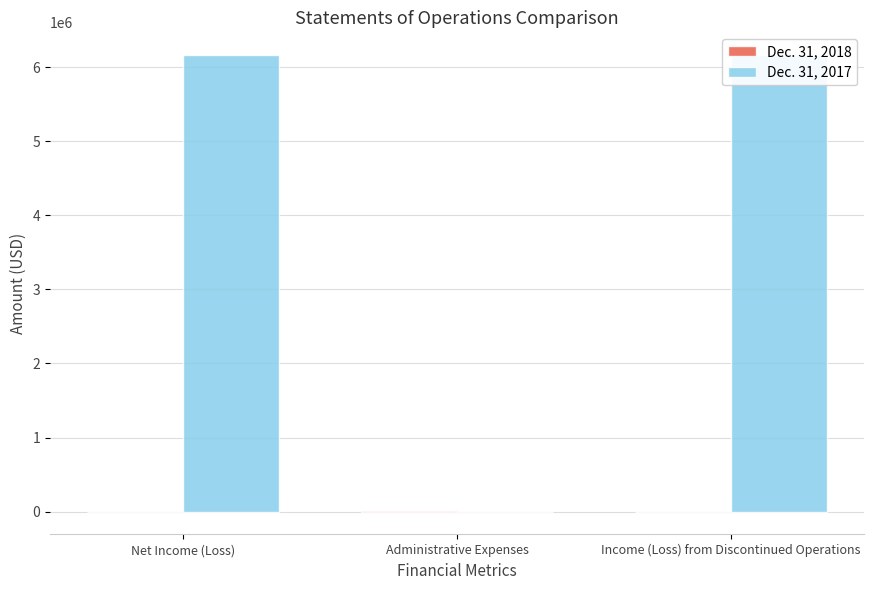

Reading left to right, what are all the values shown in this chart?

Dec. 31, 2018: Net Income (Loss)=-985	Administrative Expenses=985	Income (Loss) from Discontinued Operations=-985
Dec. 31, 2017: Net Income (Loss)=6162236	Administrative Expenses=492	Income (Loss) from Discontinued Operations=6162728